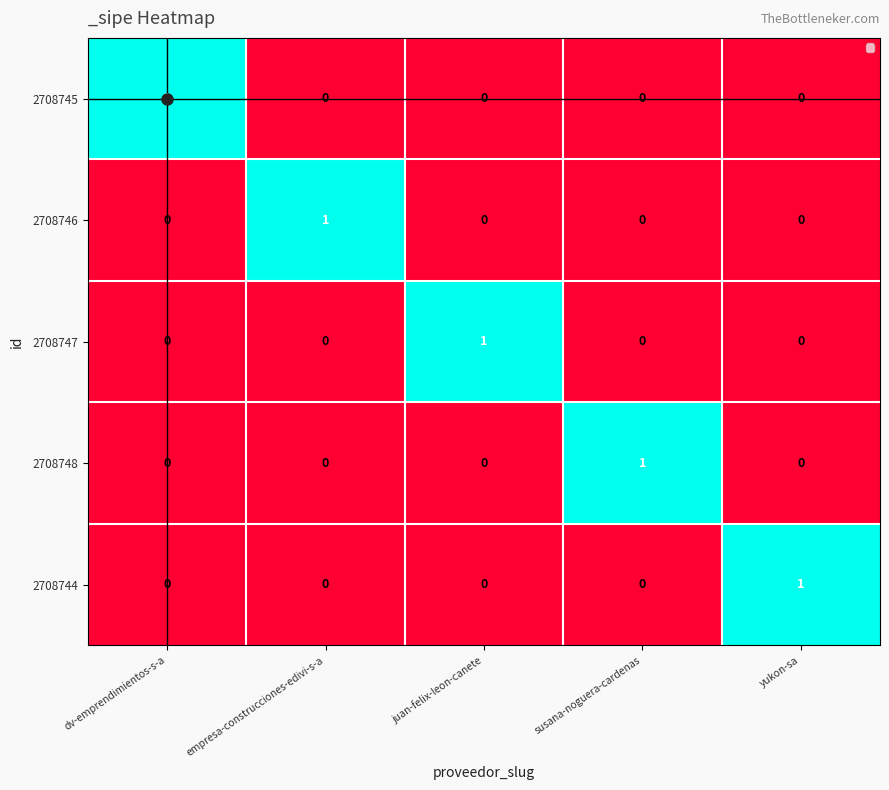

True or false: 2708748 has a value of 0 at yukon-sa.

True